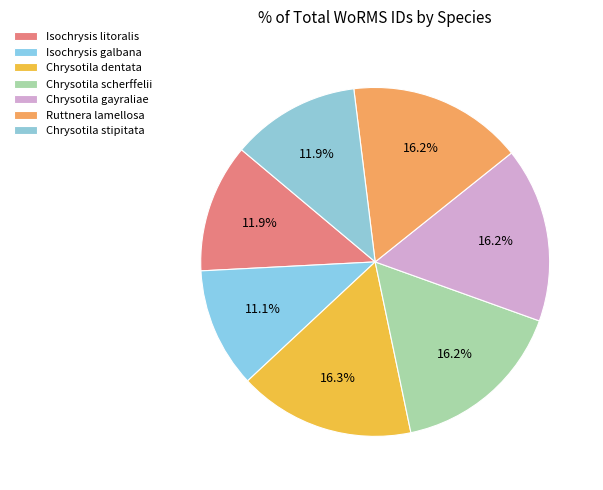

Rank the categories by value from highest to lowest.

Coccolithophyceae - Chrysotila dentata, Coccolithophyceae - Chrysotila scherffelii, Coccolithophyceae - Ruttnera lamellosa, Coccolithophyceae - Chrysotila gayraliae, Coccolithophyceae - Isochrysis litoralis, Coccolithophyceae - Chrysotila stipitata, Coccolithophyceae - Isochrysis galbana